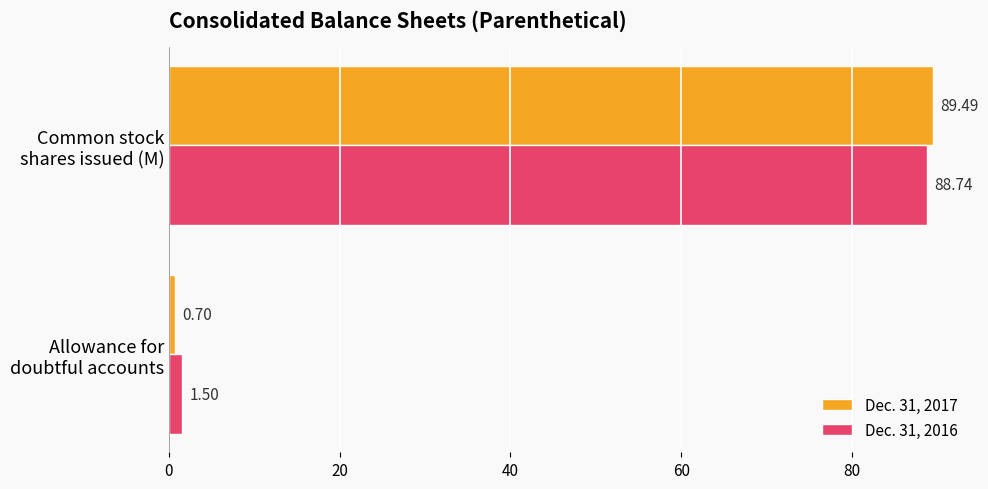

What is the difference between the maximum and minimum values in the Dec. 31, 2017 series?

88.8